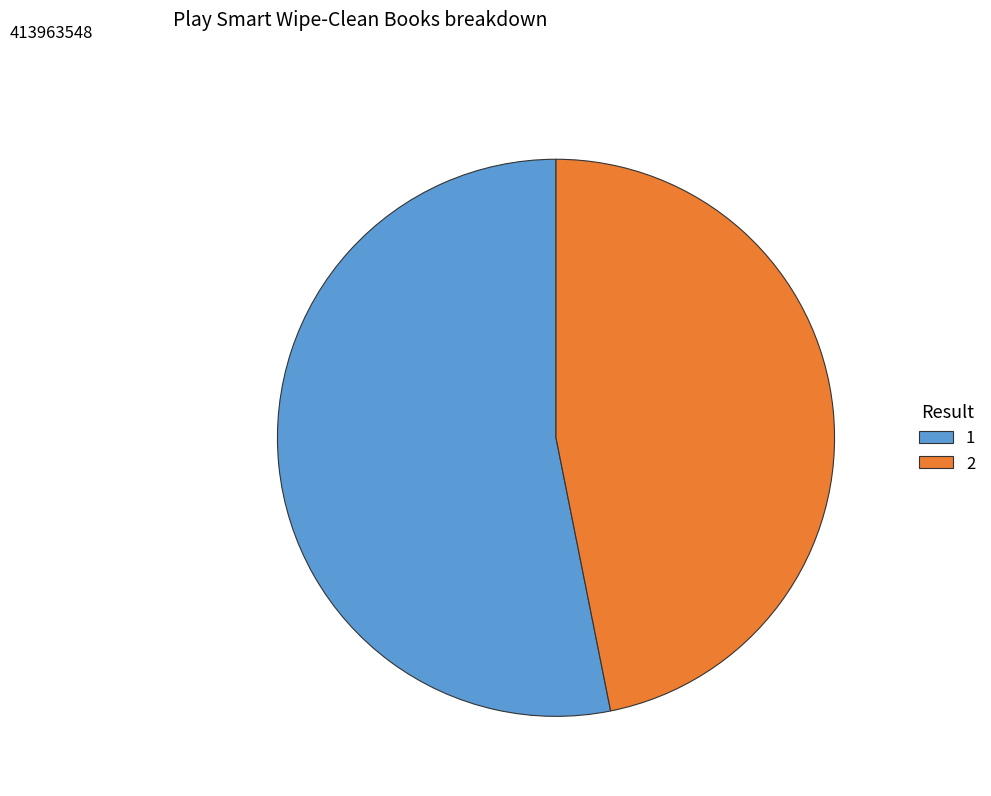

Rank the categories by value from highest to lowest.

1, 2